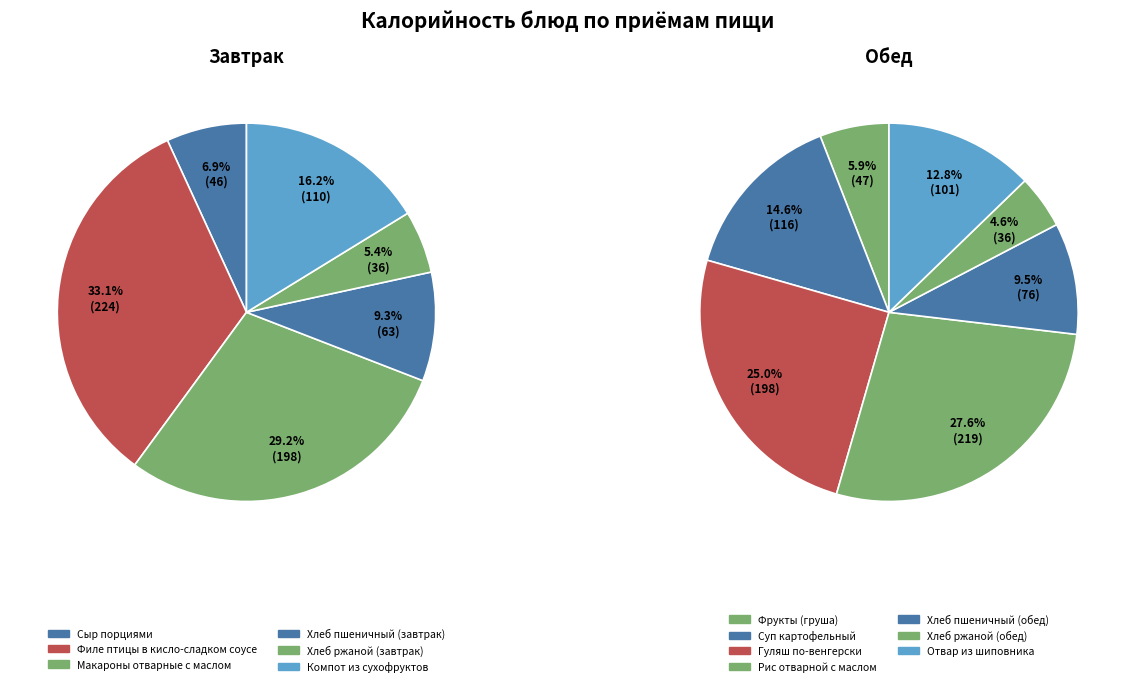

Combined, do Отвар из шиповника and Компот из сухофруктов account for over 50%?

No